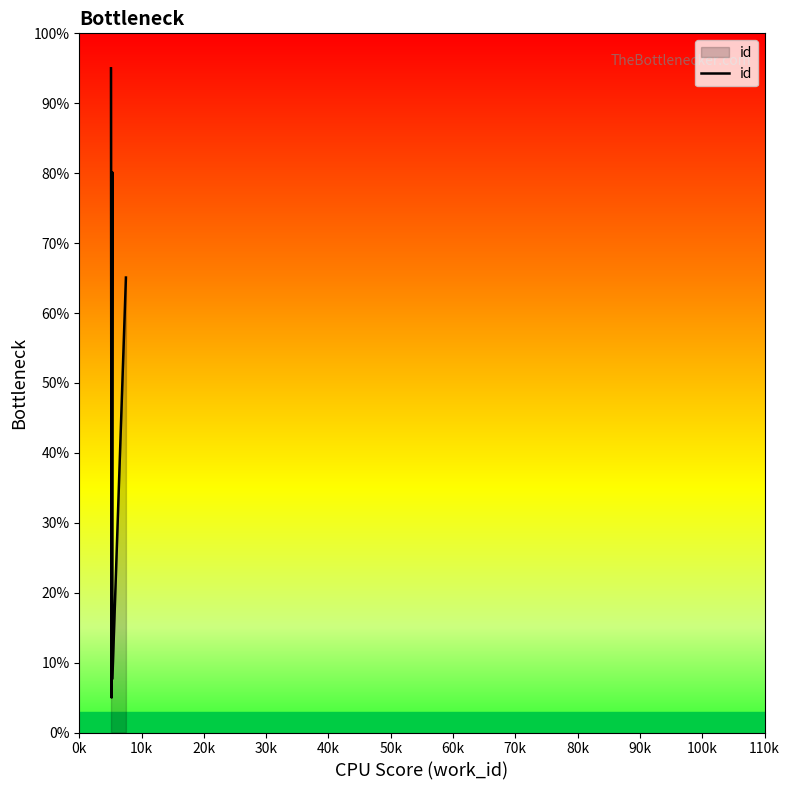

How many interior local valleys (lower than both neighbors) does the data have?

2